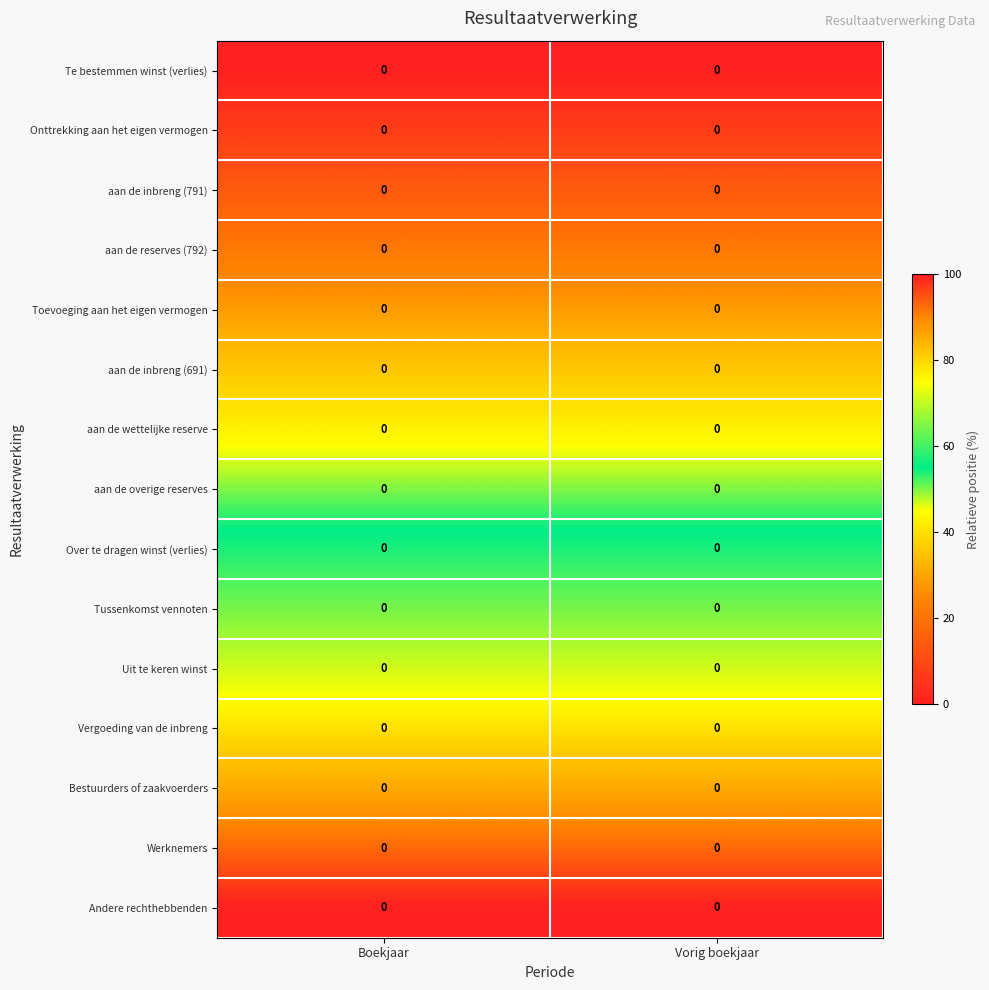

List the series in order of their peak value, lowest first.

Te bestemmen winst (verlies), Onttrekking aan het eigen vermogen, aan de inbreng (791), aan de reserves (792), Toevoeging aan het eigen vermogen, aan de inbreng (691), aan de wettelijke reserve, aan de overige reserves, Over te dragen winst (verlies), Tussenkomst vennoten, Uit te keren winst, Vergoeding van de inbreng, Bestuurders of zaakvoerders, Werknemers, Andere rechthebbenden